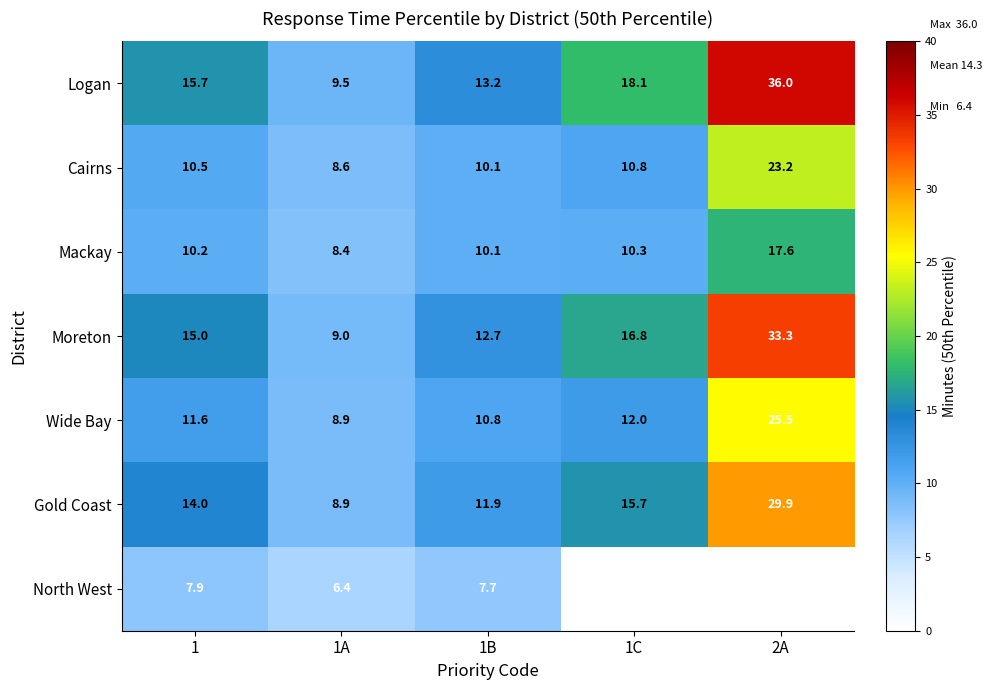

Which category has the highest value in the Logan series?

2A